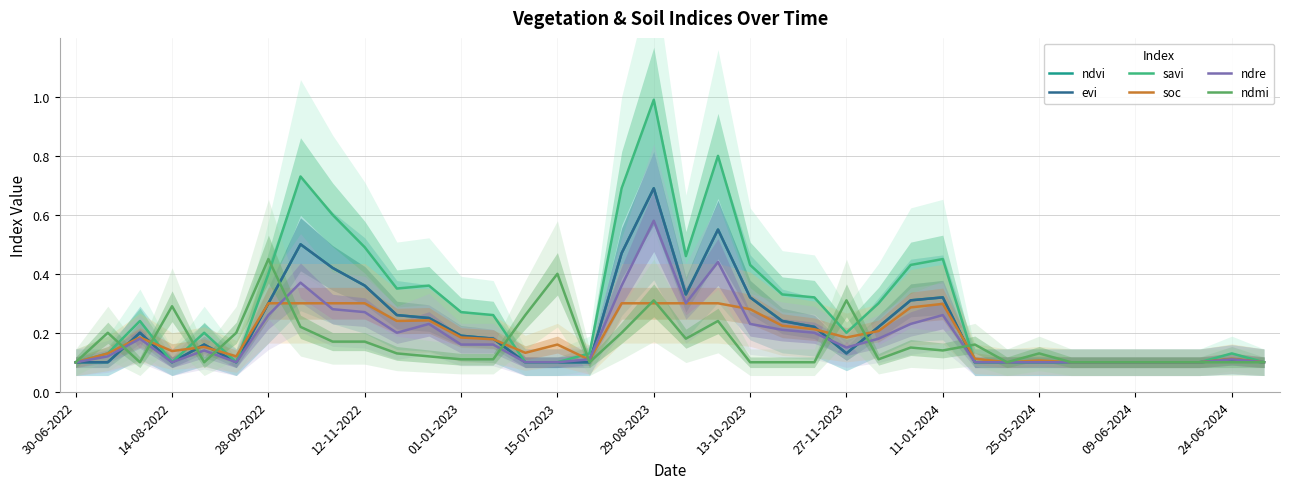

At which label does ndre reach its peak?

29-08-2023